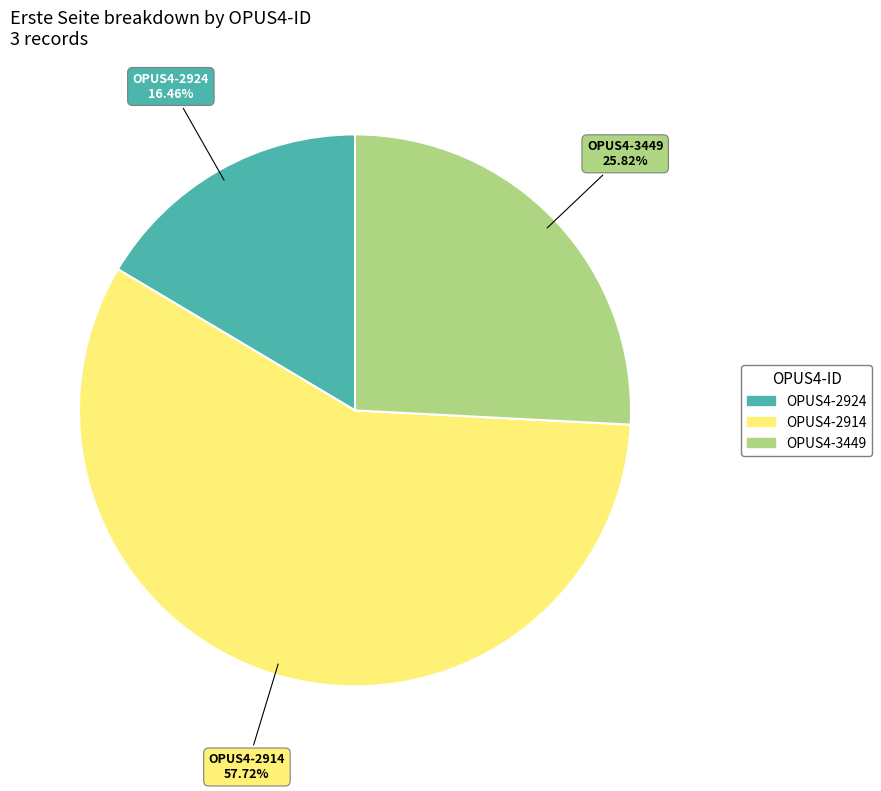

True or false: OPUS4-2924 accounts for 26% of the total.

False